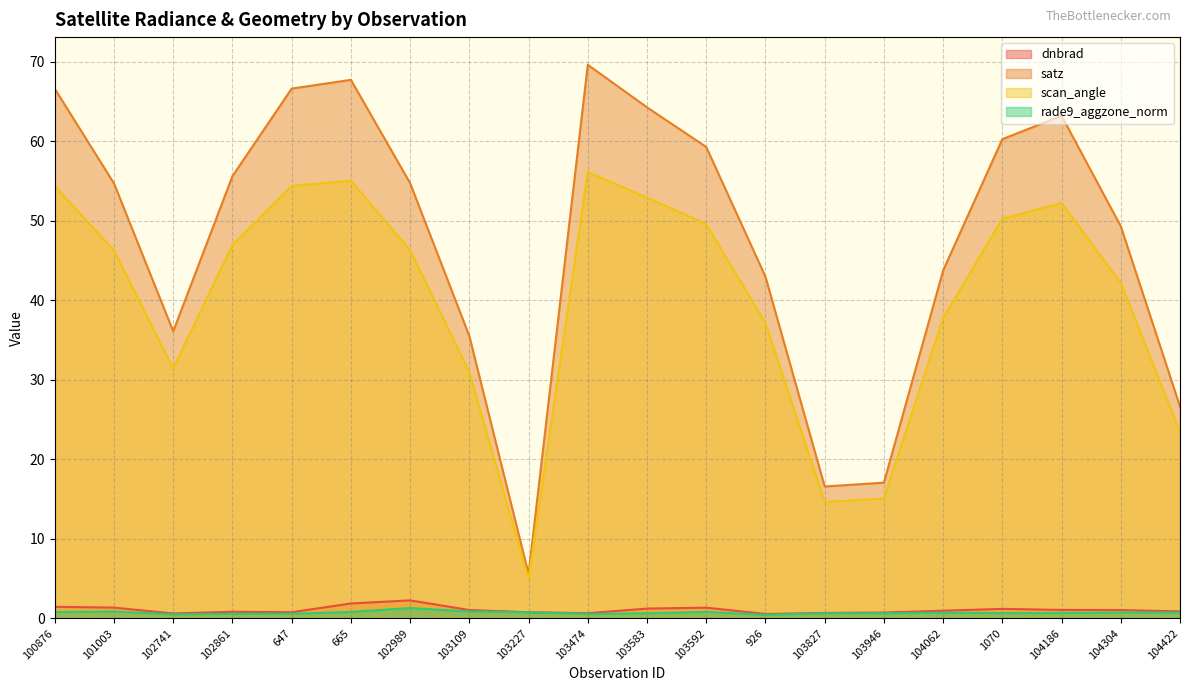

What is the label of the 15th point from the right?

665